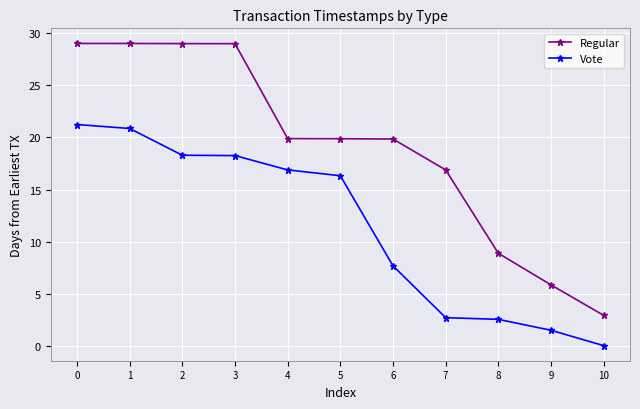

Which category has the lowest value across all series?

10